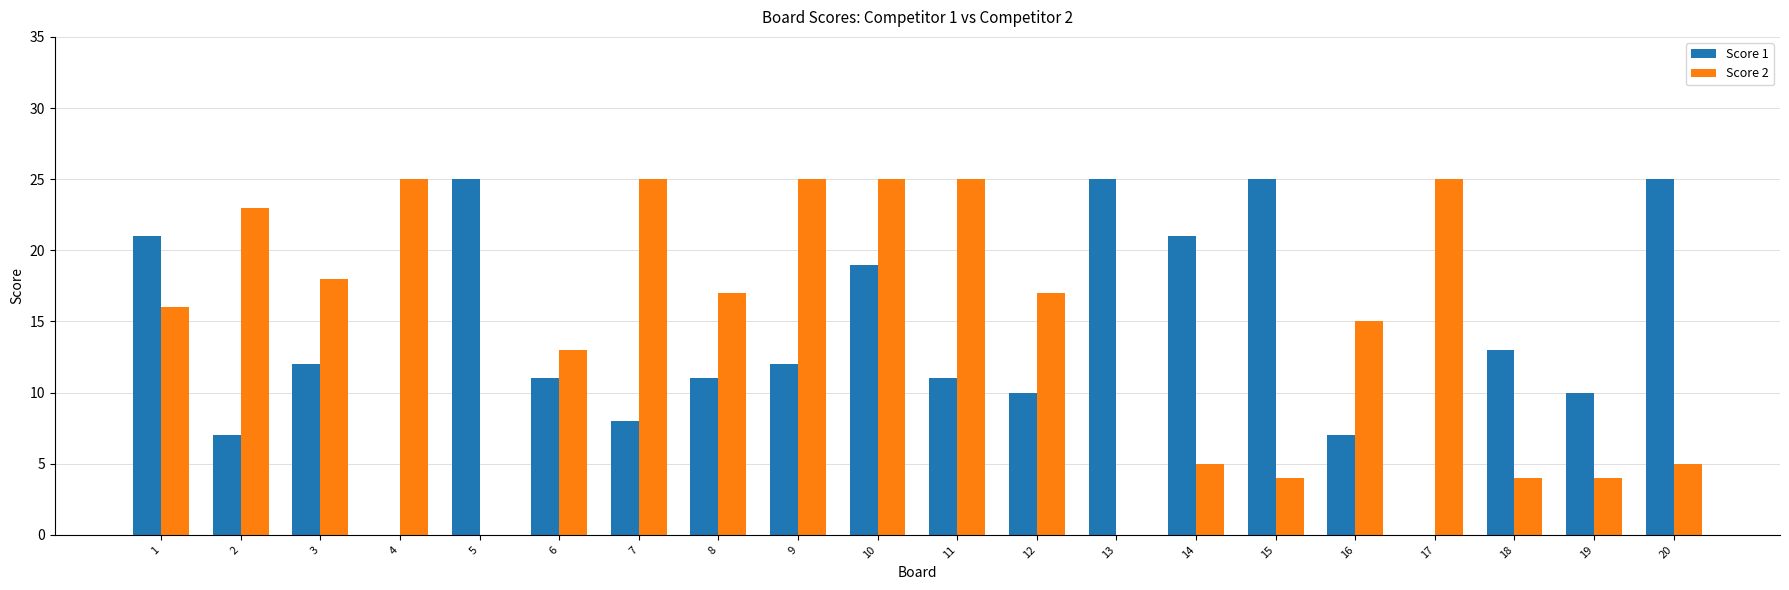

At which category is the sum across all series the highest?

10